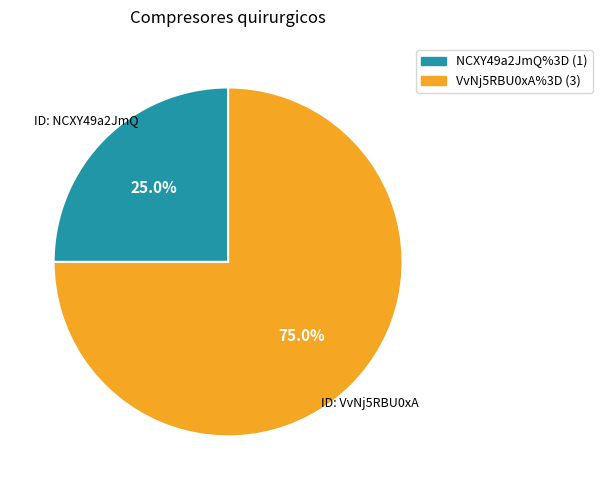

Does NCXY49a2JmQ%3D account for over 50% of the chart?

No